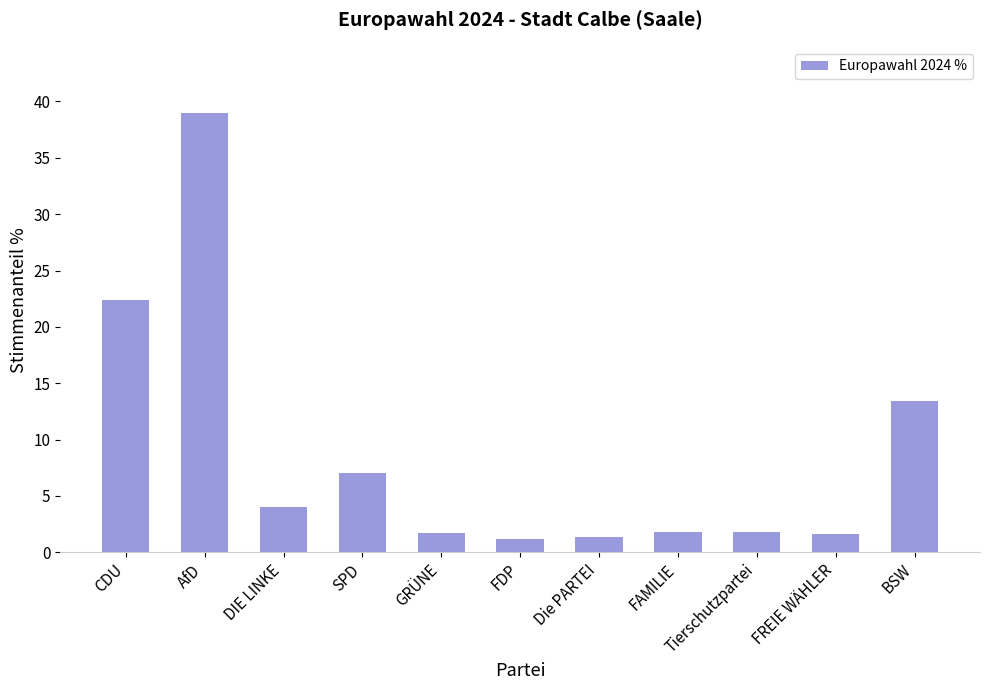

Where is the data nearest to the value 20?

CDU